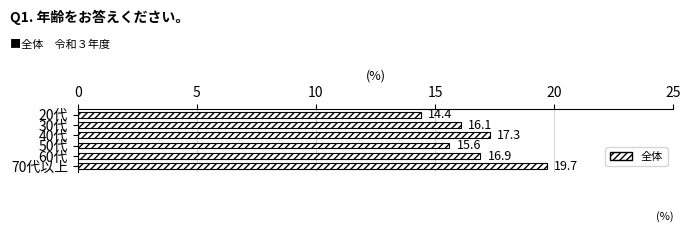

What is the difference between the second highest and minimum values?

2.9